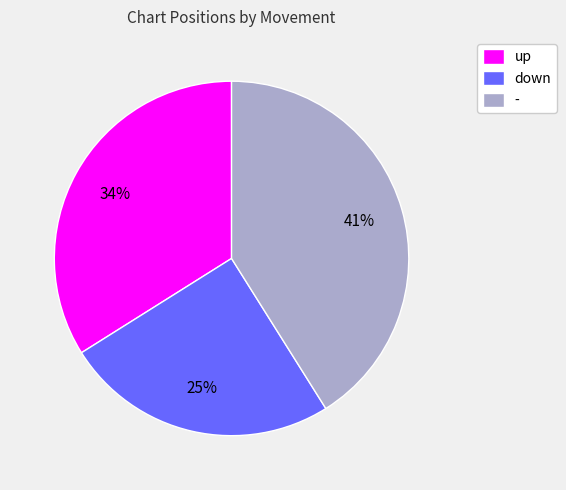

To the nearest percent, what percentage of the pie is down?

25%